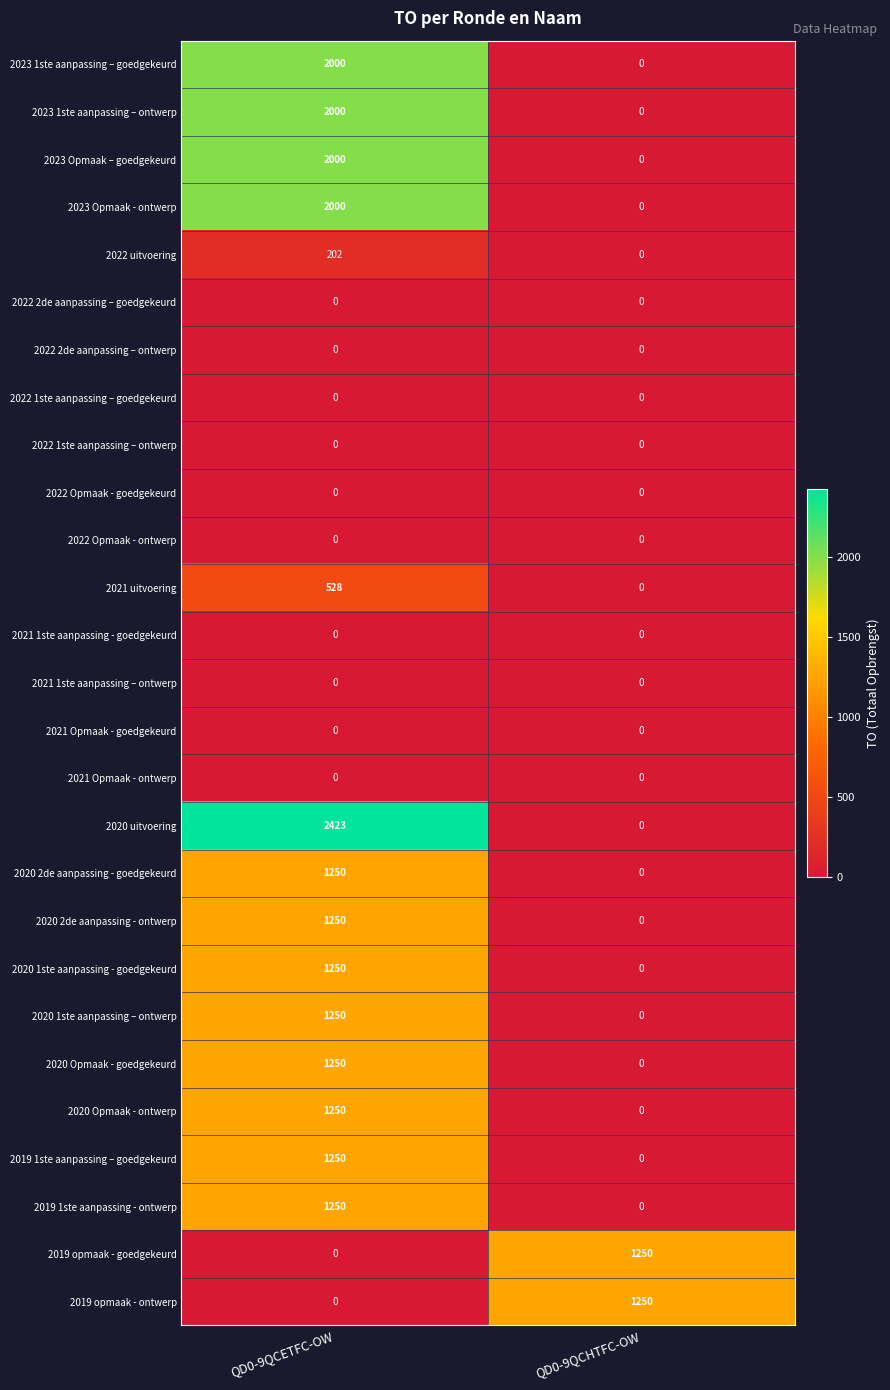

List the labels in order of 2019 1ste aanpassing – goedgekeurd value, largest first.

QD0-9QCETFC-OW, QD0-9QCHTFC-OW